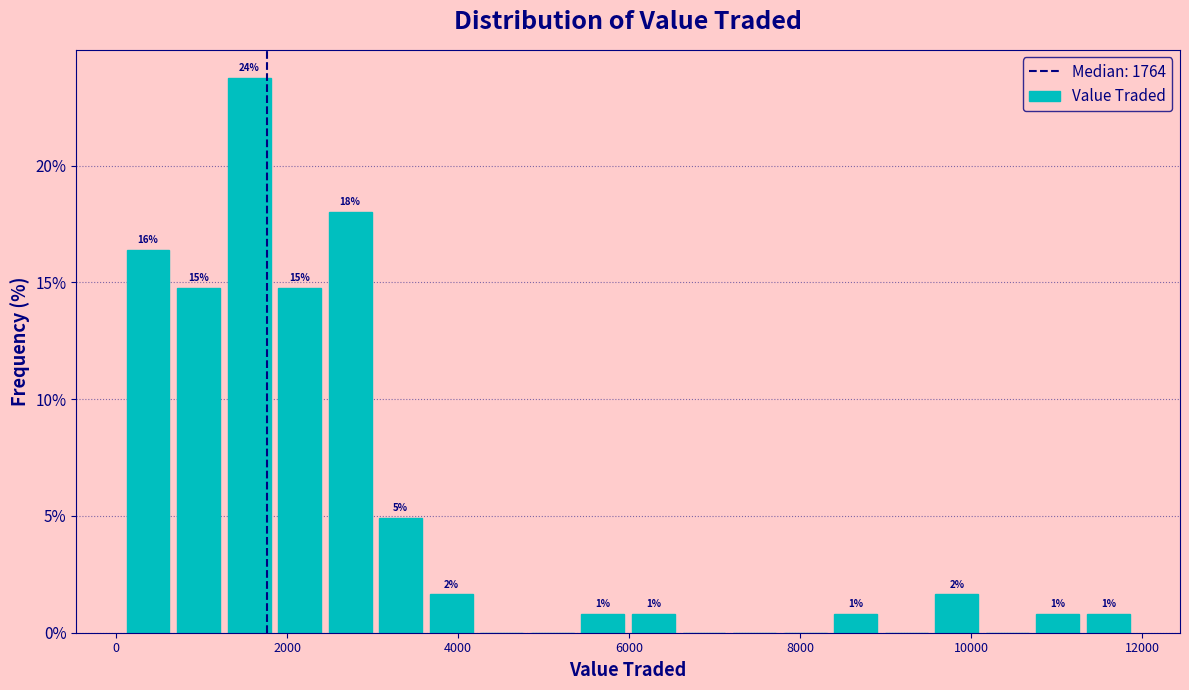

Around what value on the x-axis is the tallest bar? Give the approximate position of its centre, as read against the axis.

1600